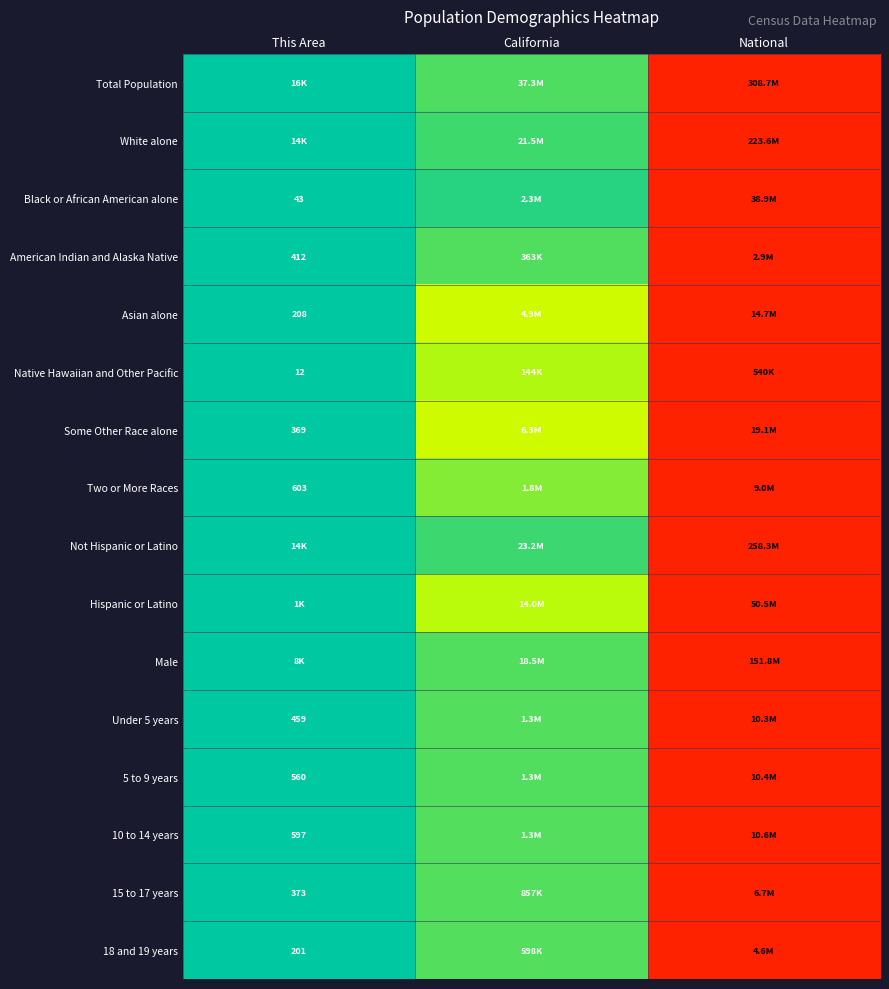

At which label is Total Population closest to 0?

This Area